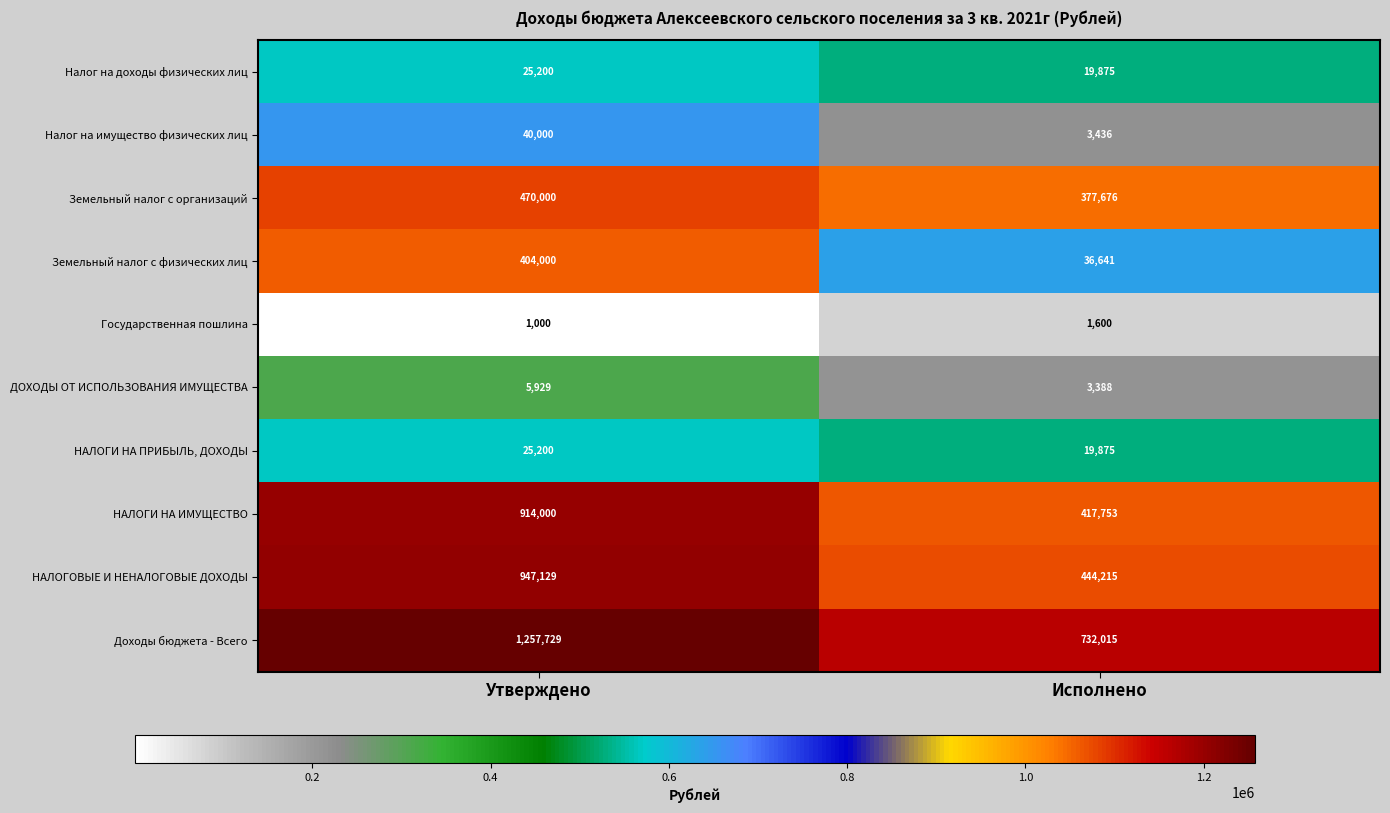

Count the number of categories in the chart.

2